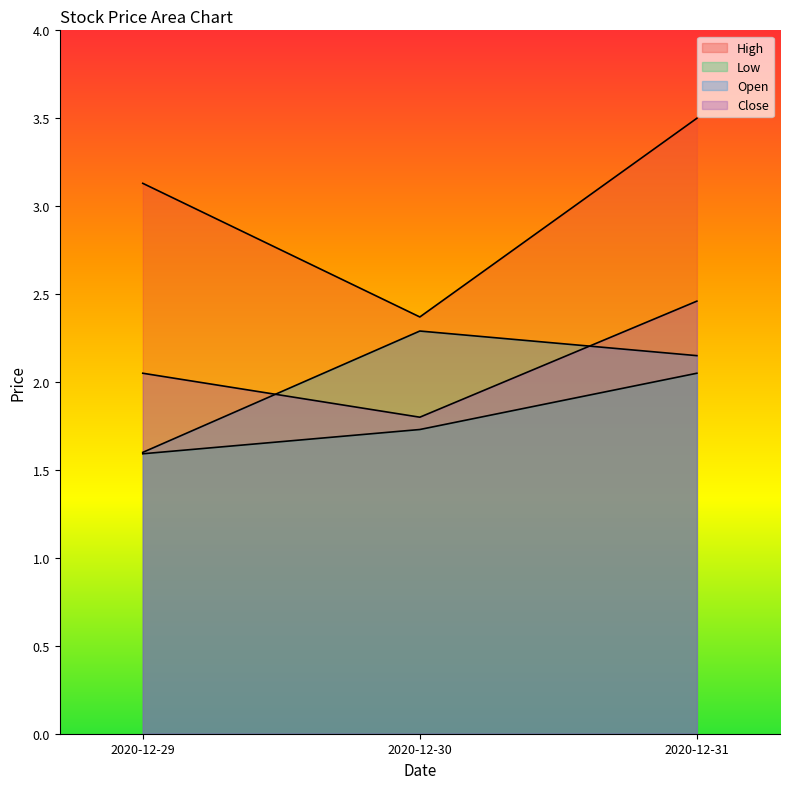

Rank the series by their maximum value, from lowest to highest.

Low, Open, Close, High